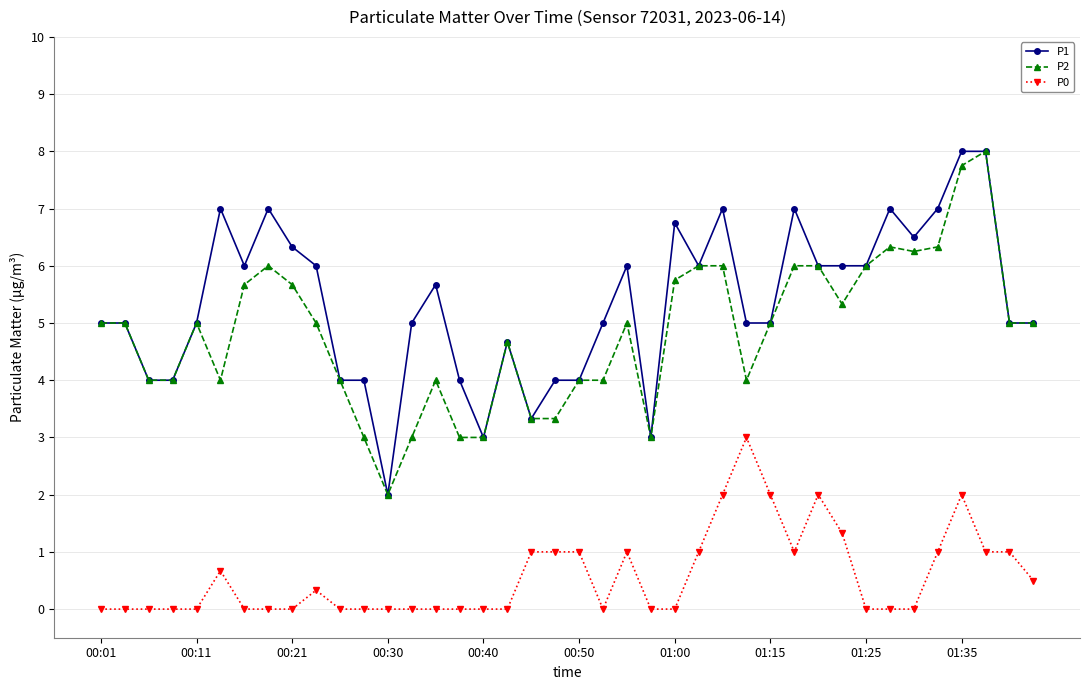

True or false: P2 and P0 cross at least once.

False